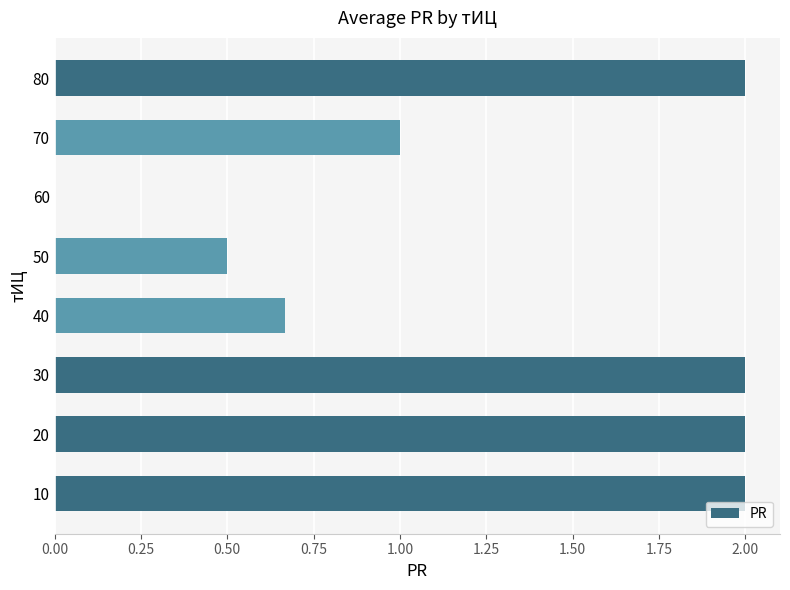

True or false: the data shows 2.0 at 30.

True